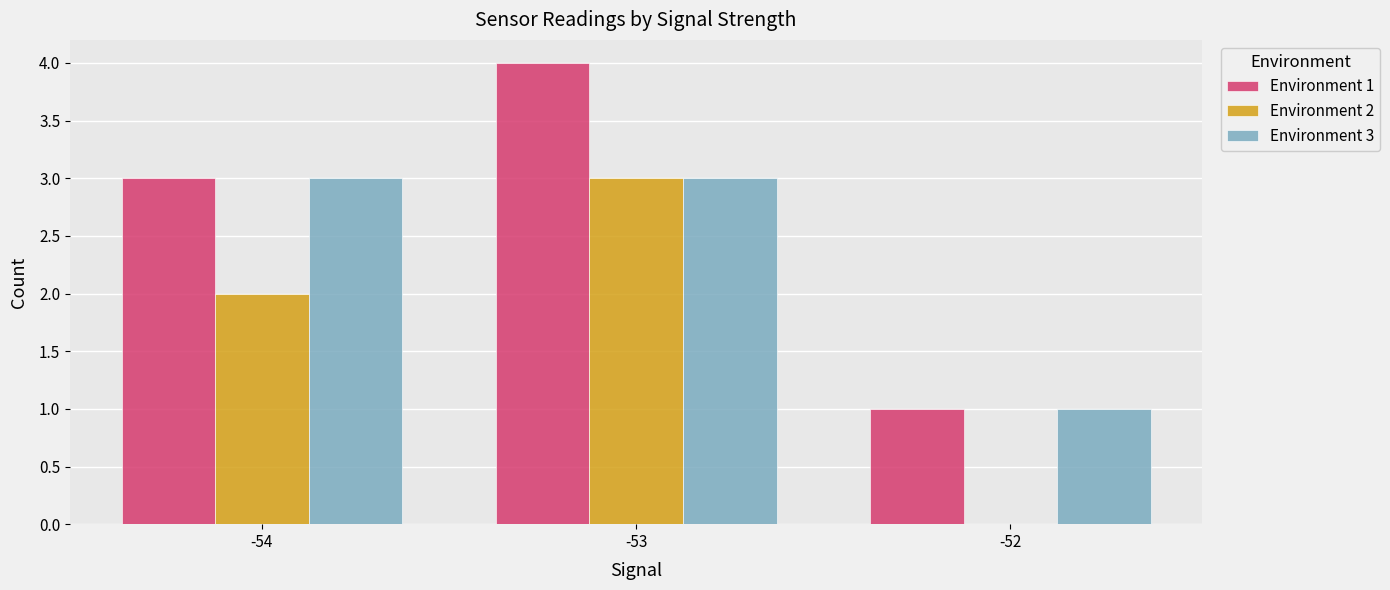

True or false: Environment 1 has a value of 3 at -54.

True